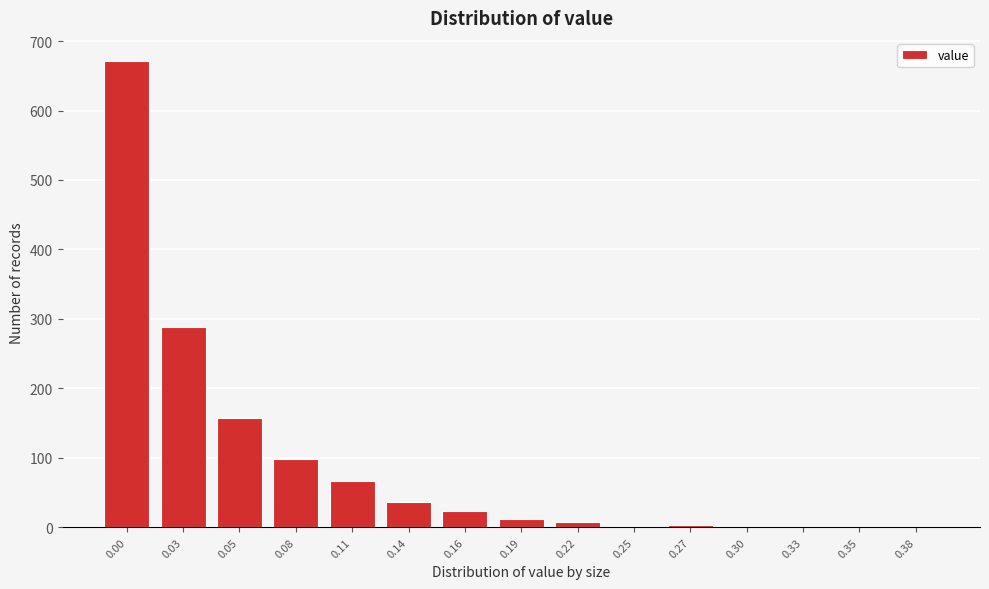

What is the sum of all values?

1367